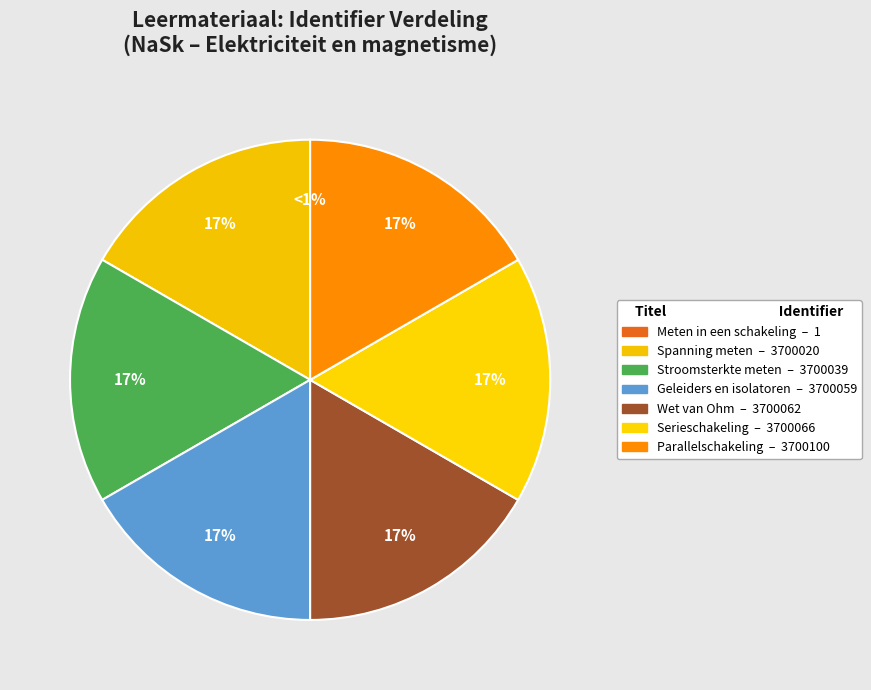

What percentage is the Grootte van de weerstand - wet van Ohm slice, to the nearest percent?

17%